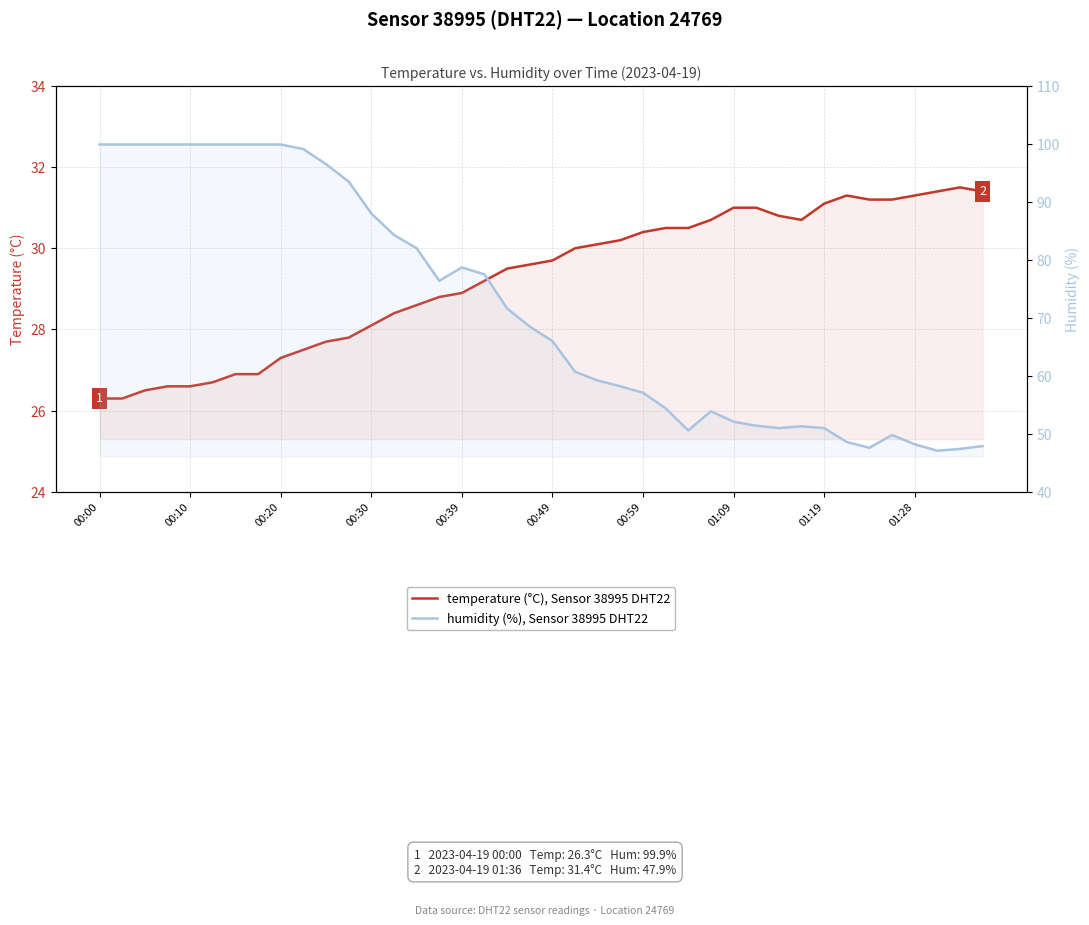

Reading left to right, what are all the values shown in this chart?

temperature (°C), Sensor 38995 DHT22: 26.3	26.3	26.5	26.6	26.6	26.7	26.9	26.9	27.3	27.5	27.7	27.8	28.1	28.4	28.6	28.8	28.9	29.2	29.5	29.6	29.7	30.0	30.1	30.2	30.4	30.5	30.5	30.7	31.0	31.0	30.8	30.7	31.1	31.3	31.2	31.2	31.3	31.4	31.5	31.4
humidity (%), Sensor 38995 DHT22: 99.9	99.9	99.9	99.9	99.9	99.9	99.9	99.9	99.9	99.1	96.5	93.5	88.0	84.3	82.0	76.4	78.7	77.5	71.6	68.5	66.0	60.7	59.2	58.2	57.1	54.4	50.6	53.9	52.1	51.4	51.0	51.3	51.0	48.6	47.6	49.8	48.2	47.1	47.4	47.9